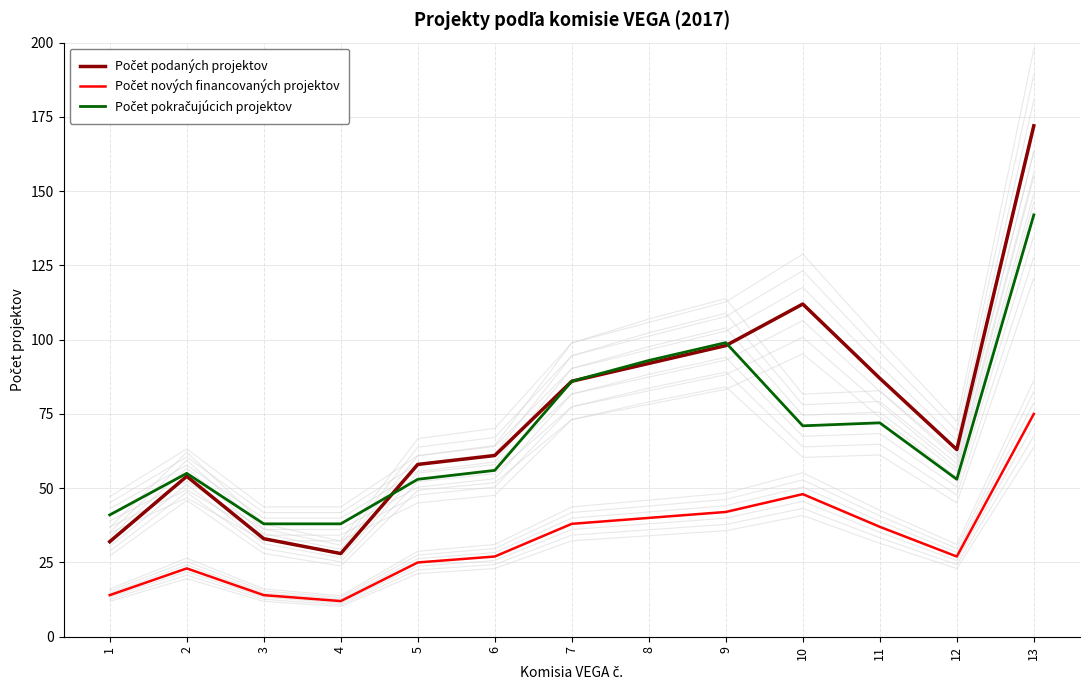

Count the number of categories in the chart.

13